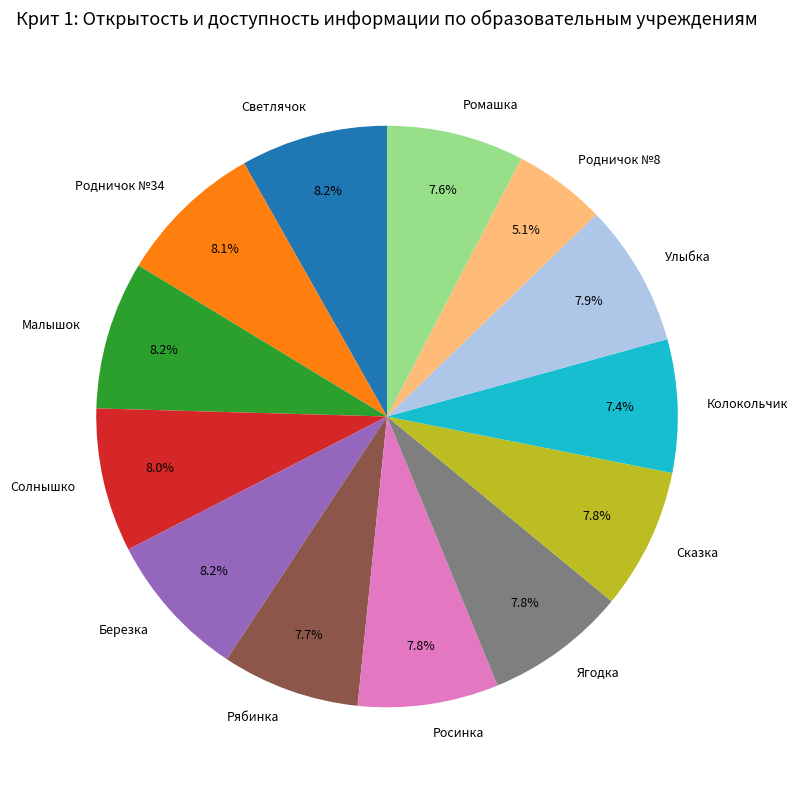

Does Родничок №34 account for over 50% of the chart?

No